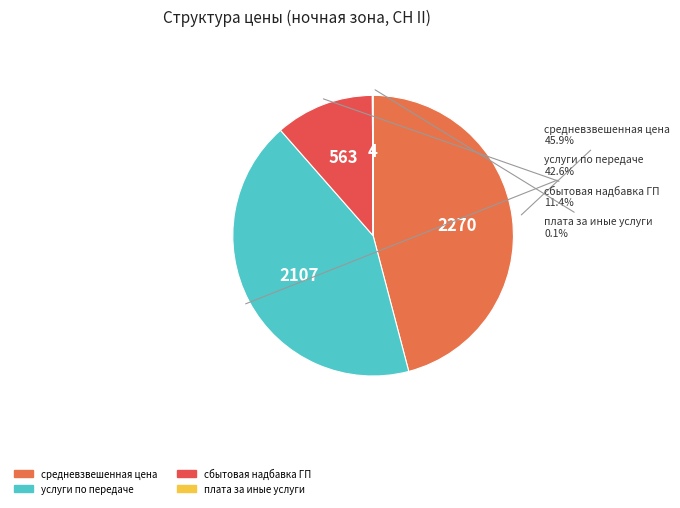

Between сбытовая надбавка ГП and средневзвешенная цена, which is larger?

средневзвешенная цена